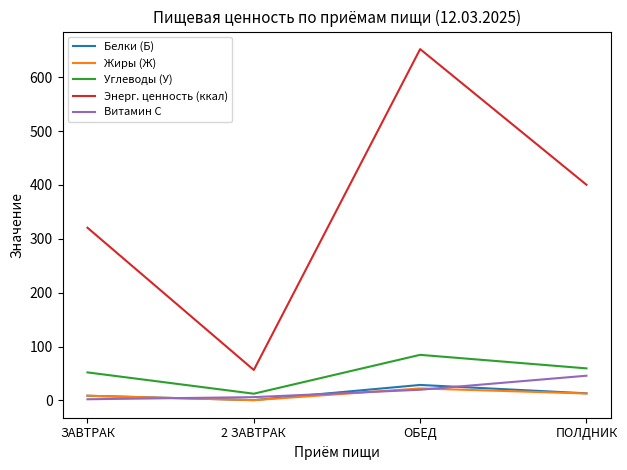

True or false: Энерг. ценность (ккал) and Белки (Б) intersect in this chart.

False